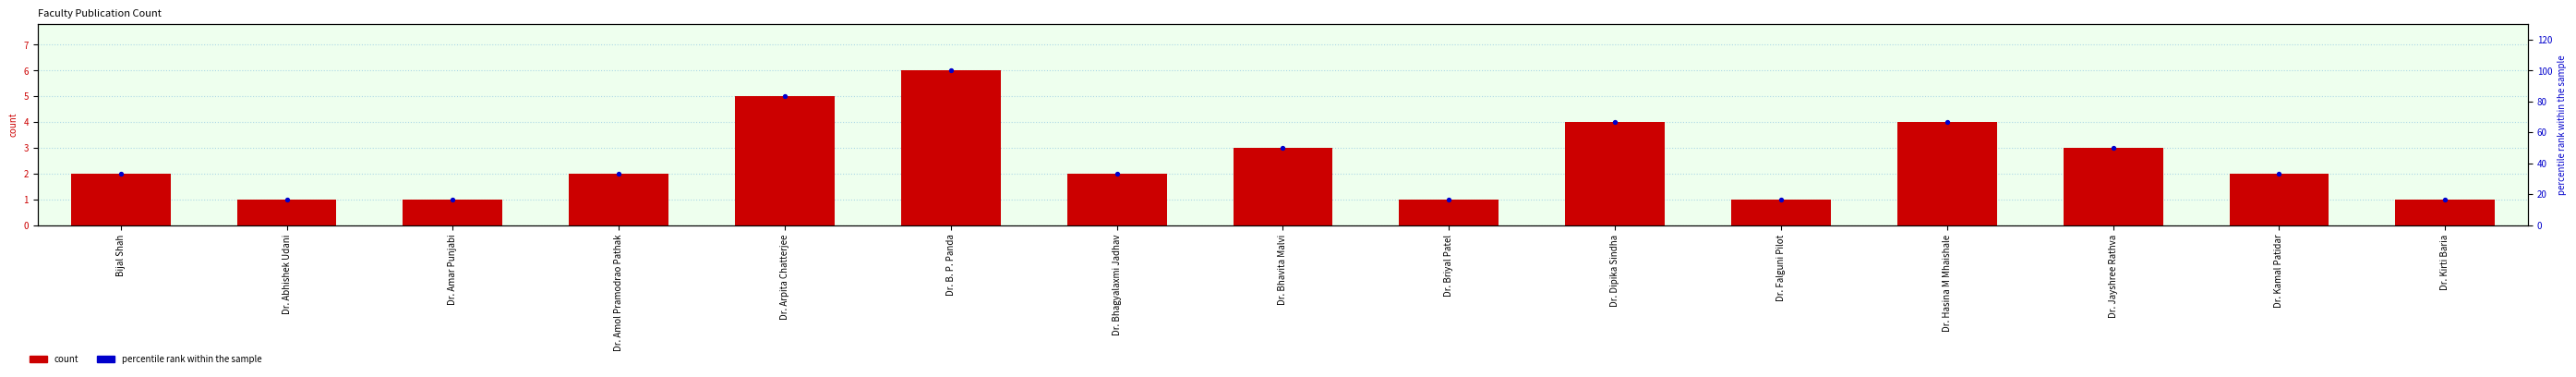

What is the total value across all series at Dr. Falguni Pilot?

17.7